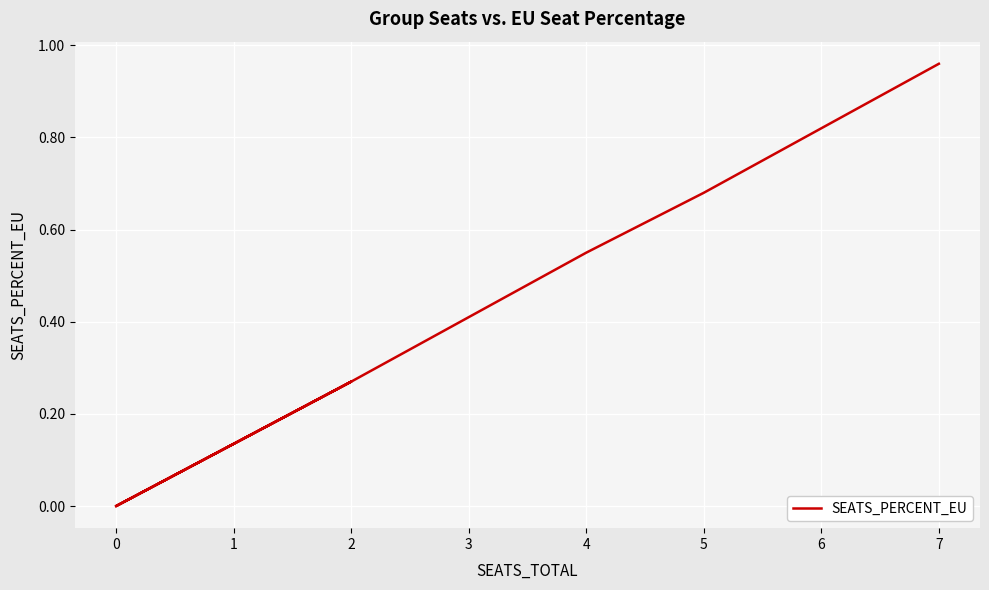

True or false: the data shows 0.6 at 7.

False